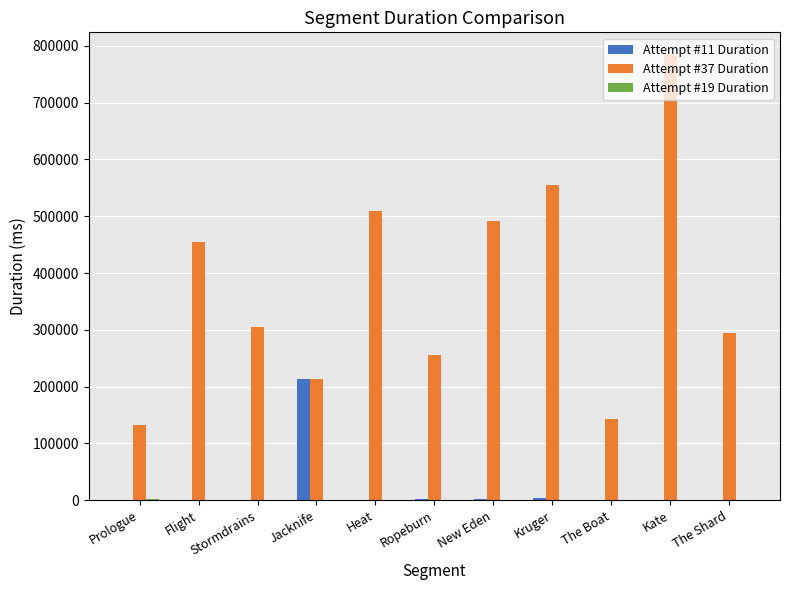

How many groups of bars are there?

11